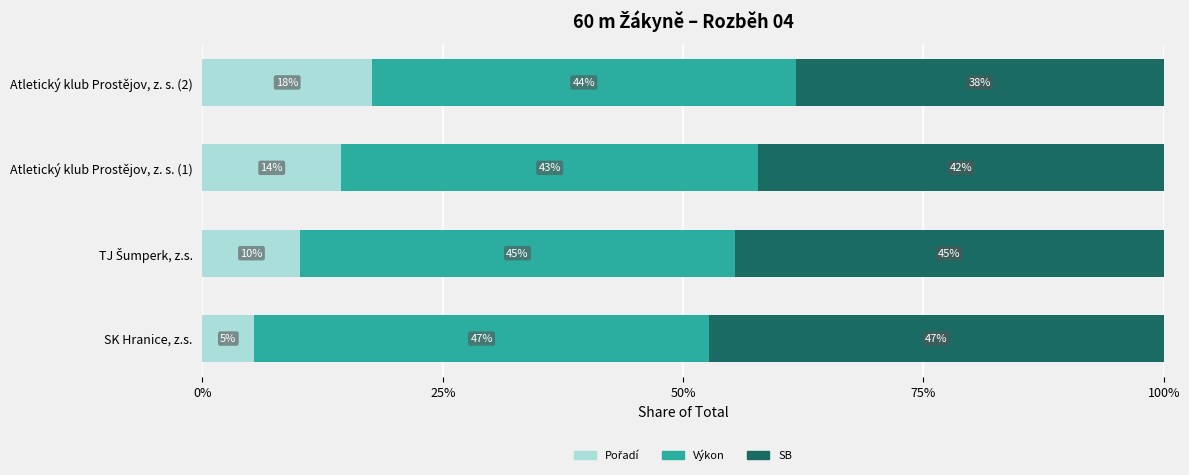

Count the number of categories in the chart.

4